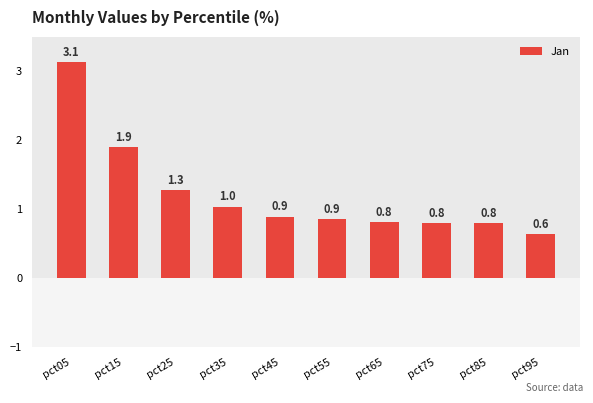

Are the bars grouped side by side (vs. stacked)?

No